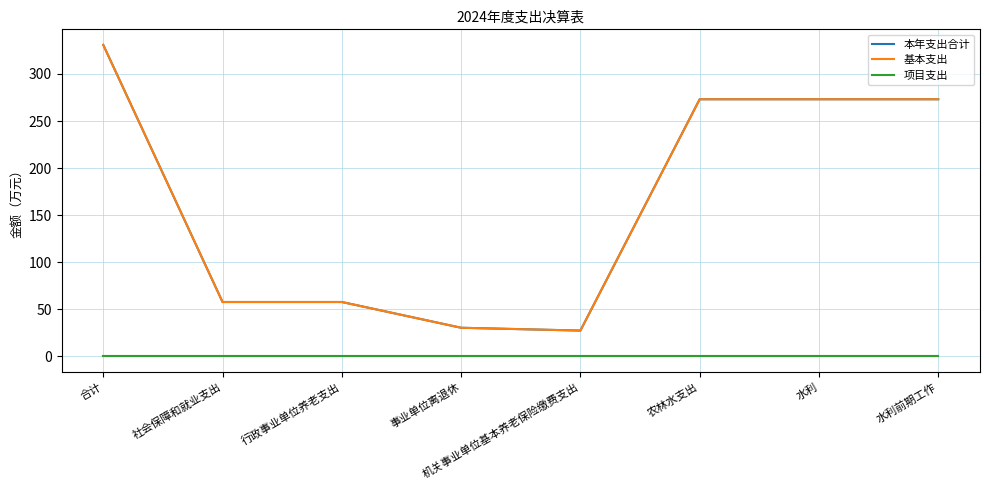

Does the chart have visible grid lines?

Yes